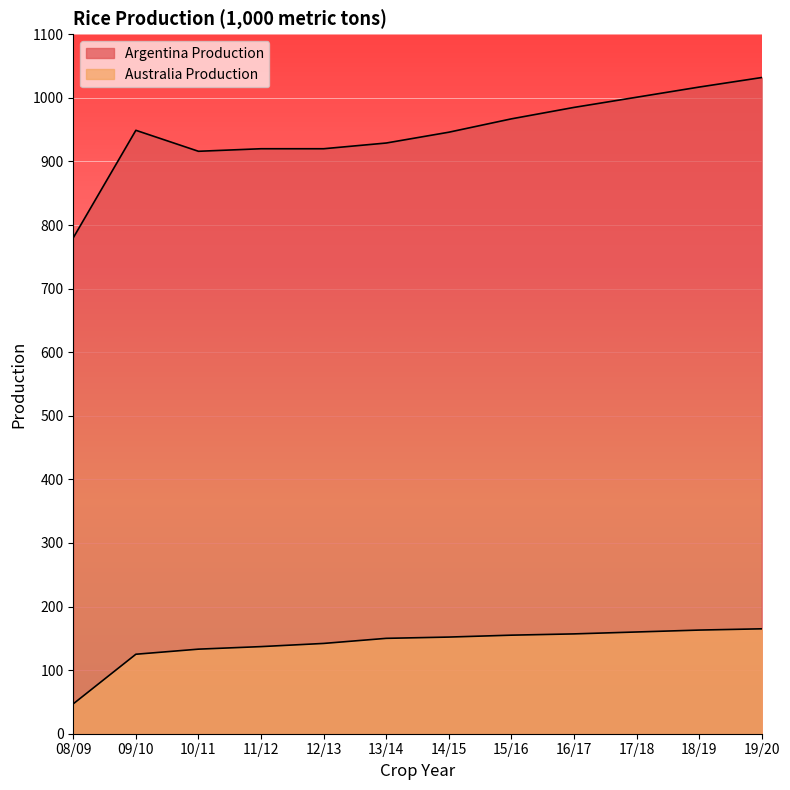

In Argentina Production, how many points are lower than both neighbors (excluding endpoints)?

1